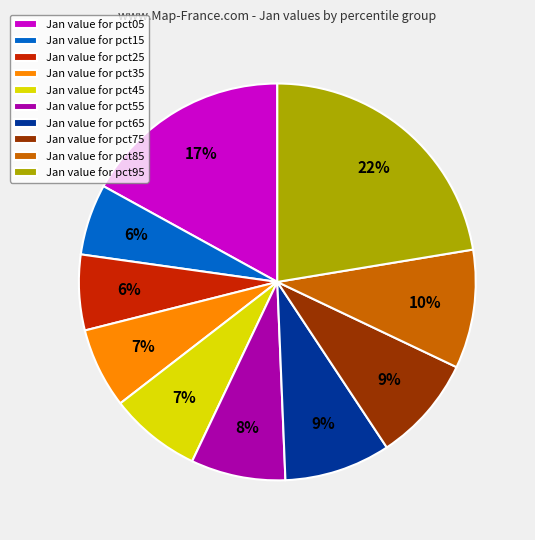

The Jan value for pct25 slice represents 6% of the pie. True or false?

True